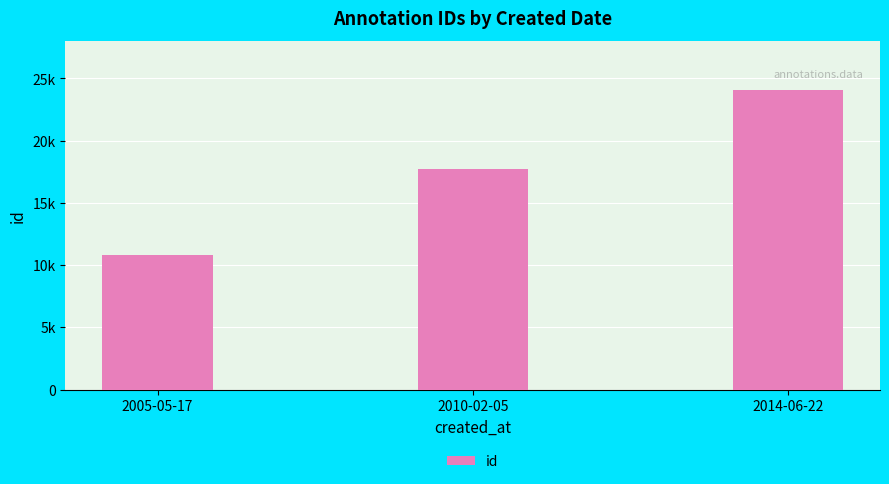

What is the difference between the values at 2010-02-05 and 2014-06-22?

6383